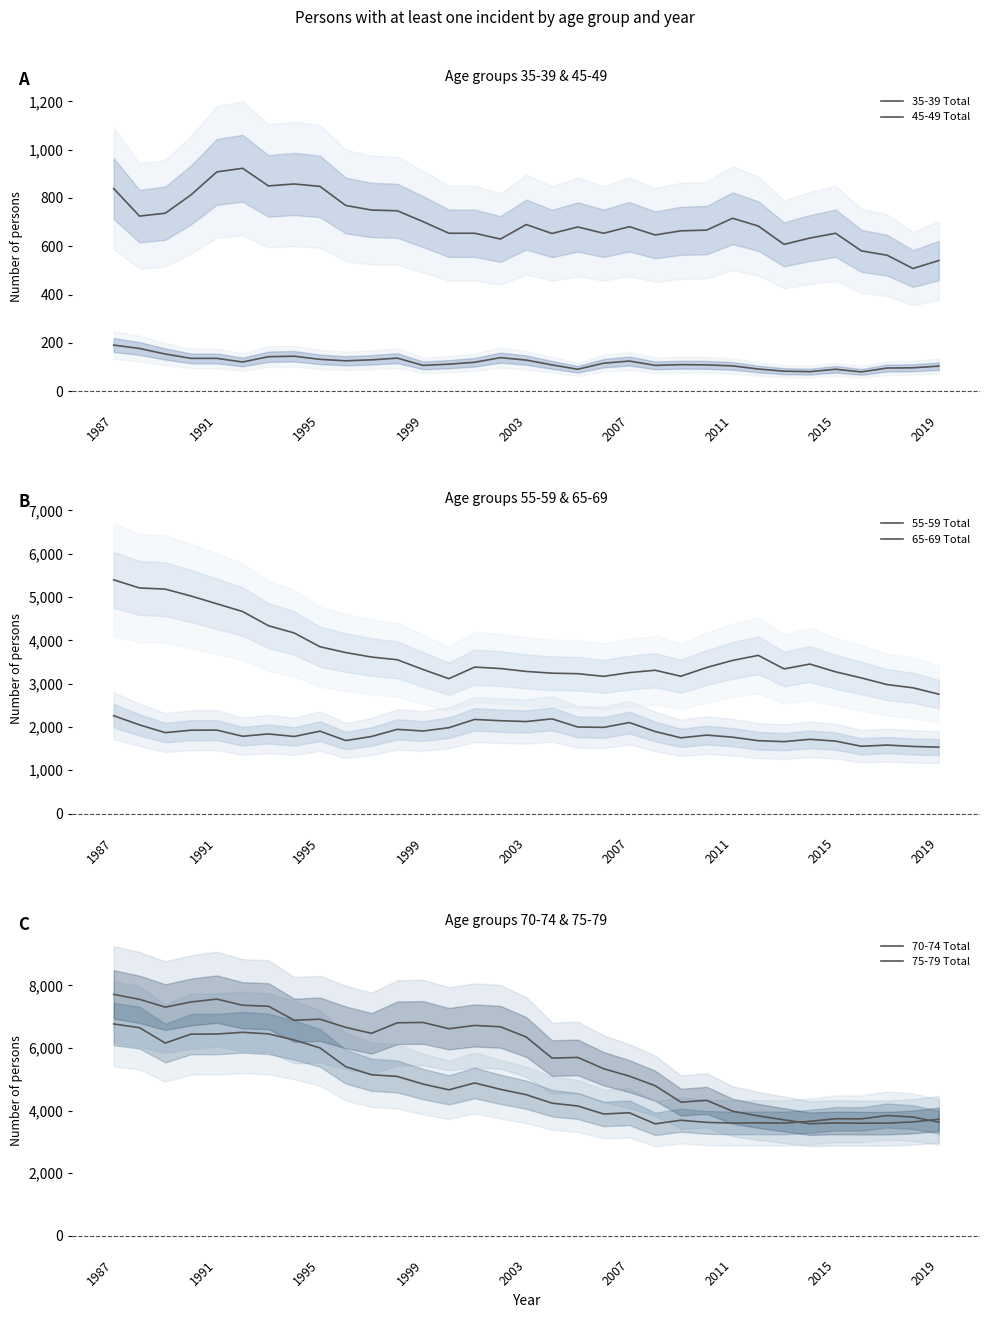

The 65-69 Total series shows 2939 at 2011. True or false?

False